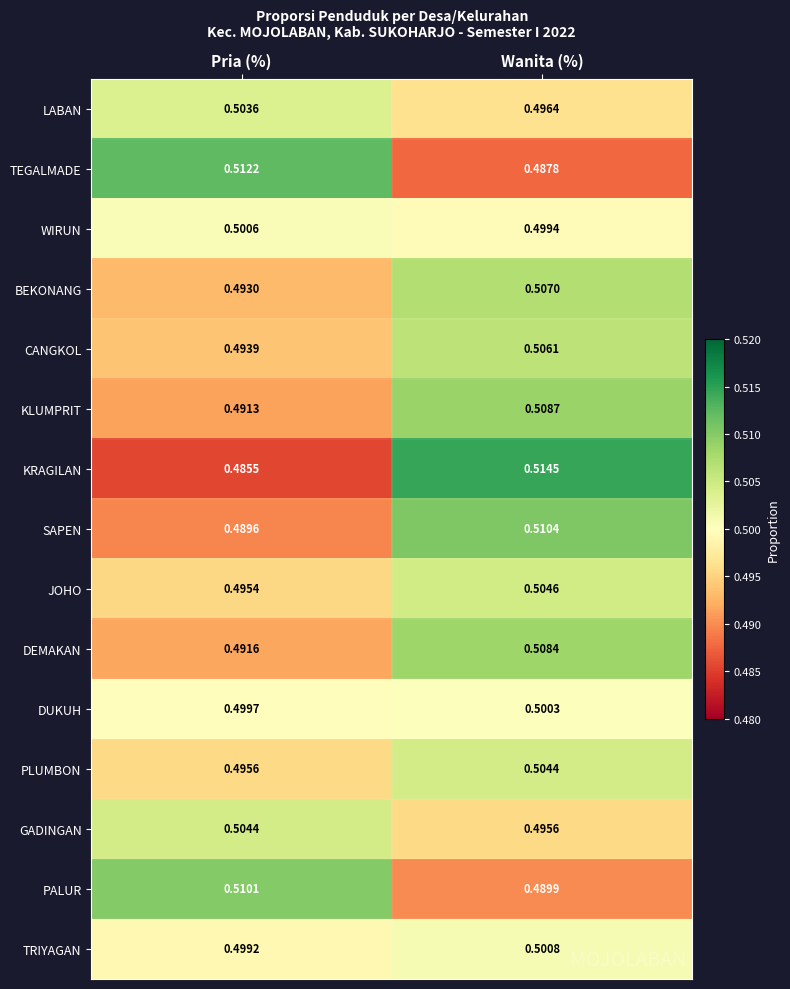

Where is BEKONANG nearest to the value 0?

Pria (%)